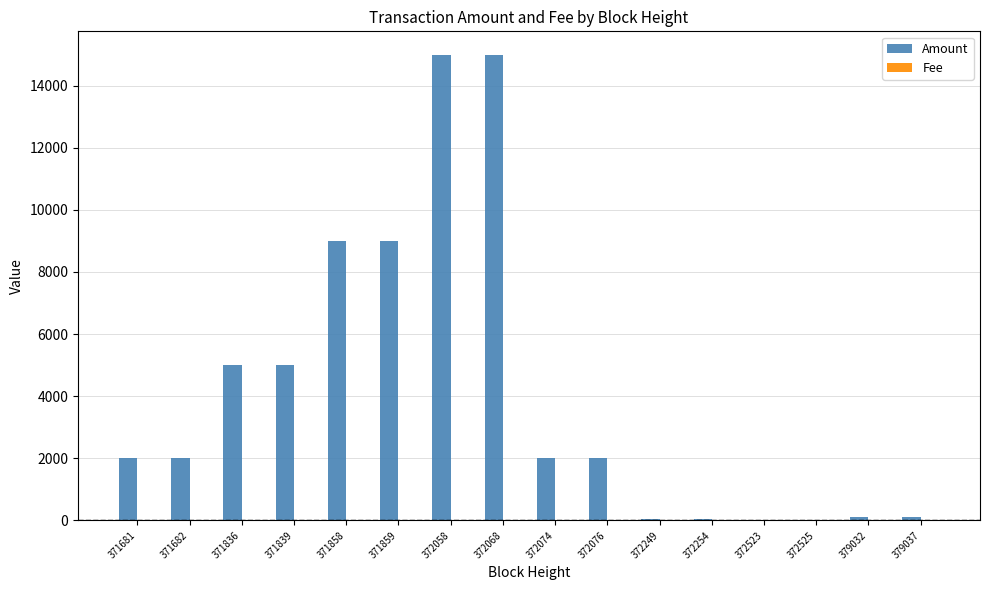

What is the total value across all series at 371859?

9000.0